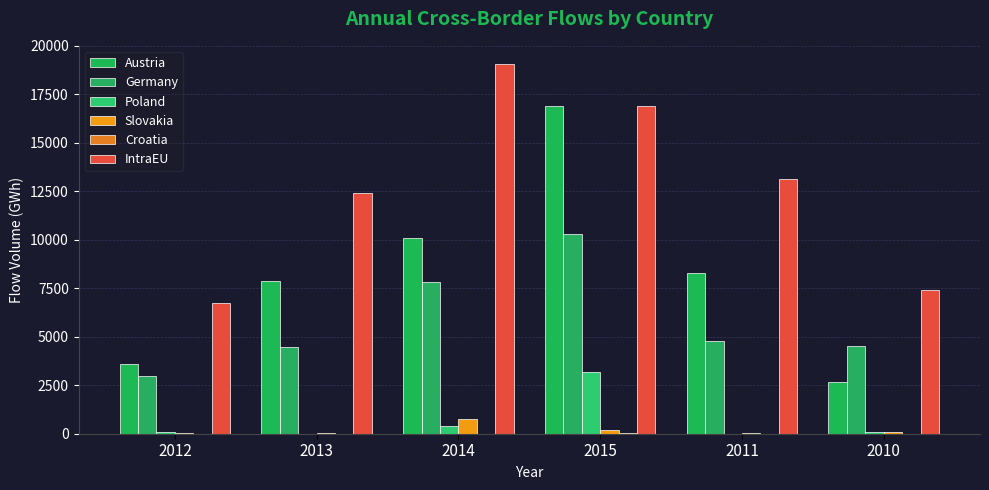

What position from the left is 2011?

5